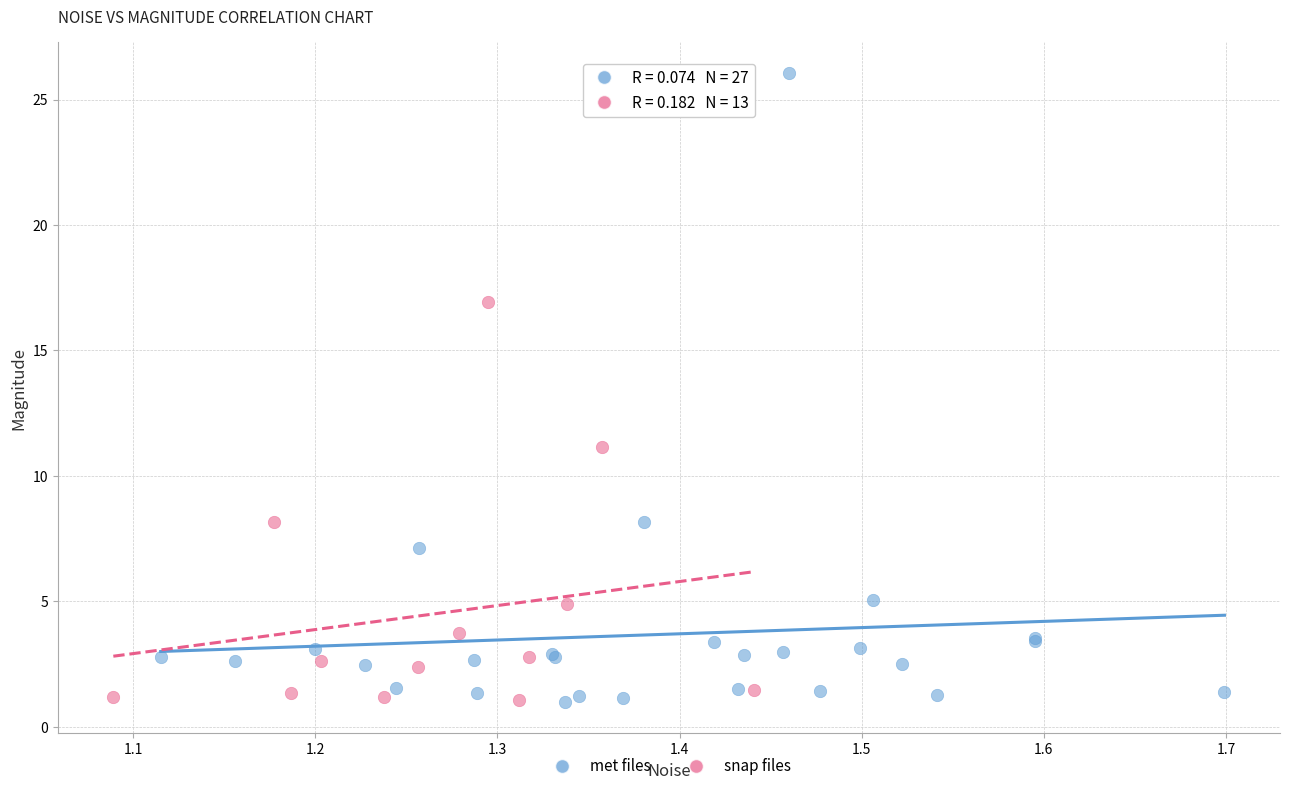

Which series has the largest Y range (max minus min)?

met files